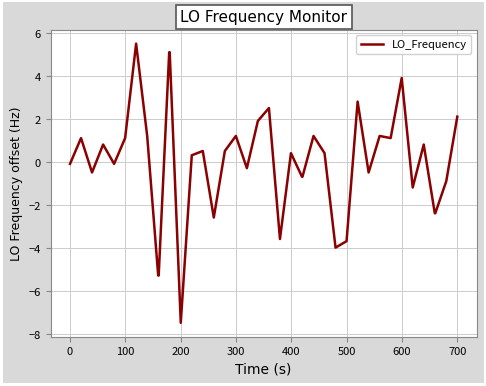

What is the maximum value shown in the chart?

5.5